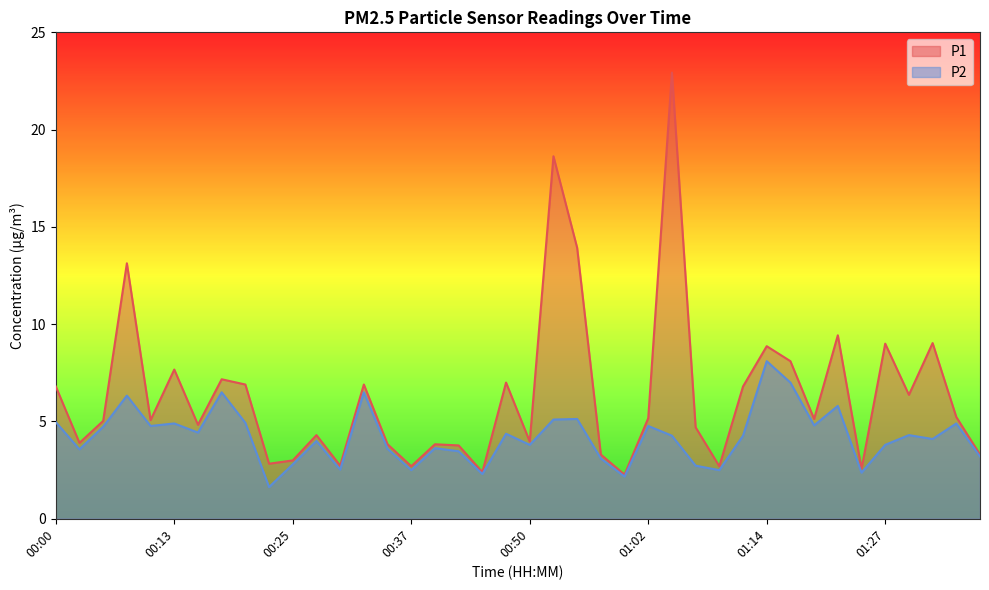

Rank the series by their maximum value, from highest to lowest.

P1, P2